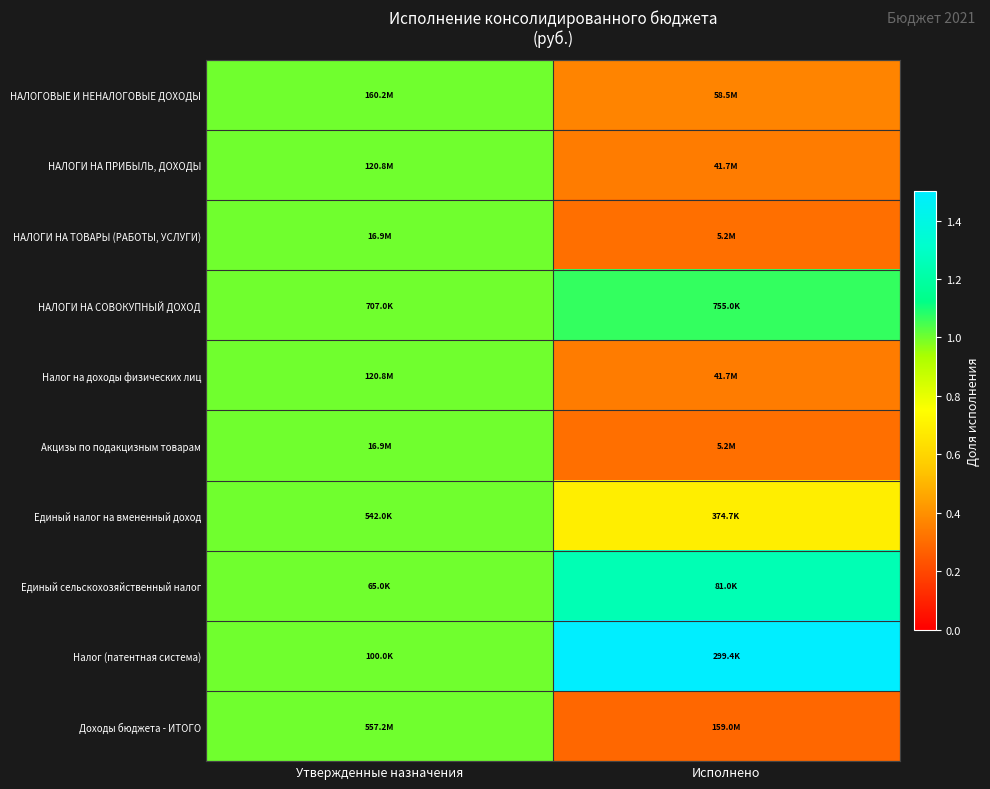

What is the smallest value displayed?

0.3